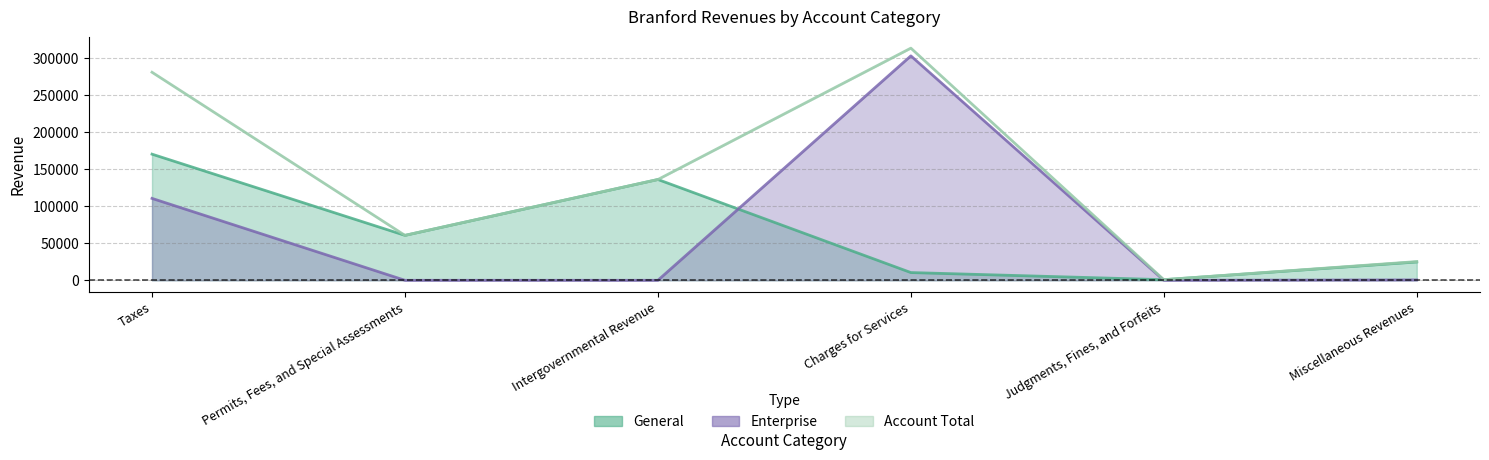

How many data points does each series have?

6